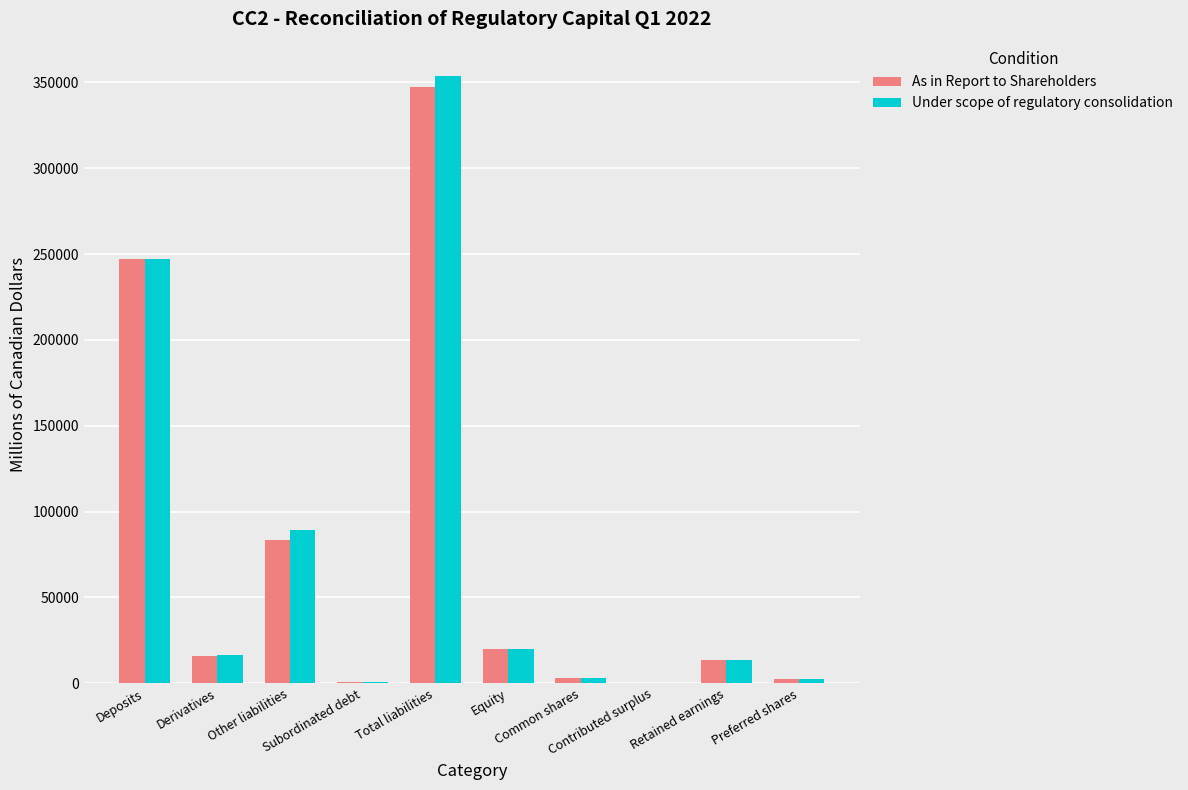

What is the maximum value for As in Report to Shareholders?

347239